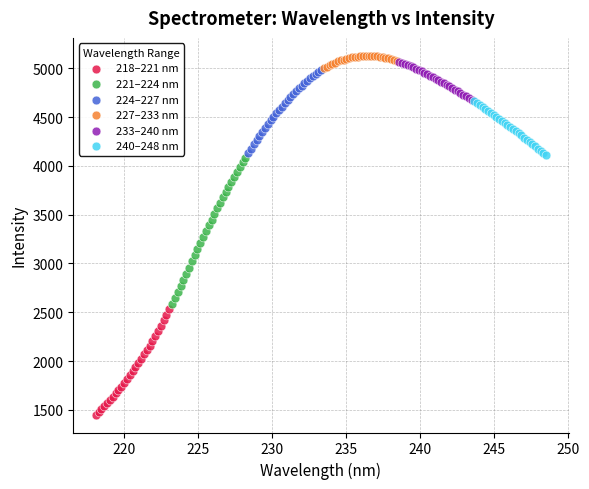

Which series has the widest spread of Y values?

221–224 nm